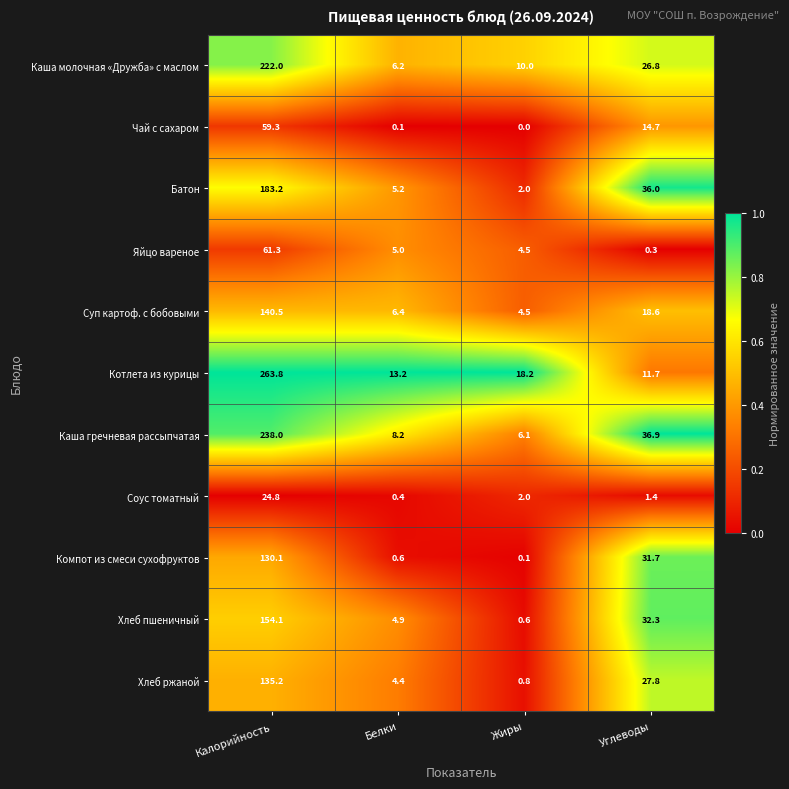

Is it true that Компот из смеси сухофруктов equals 130.1 at Калорийность?

True